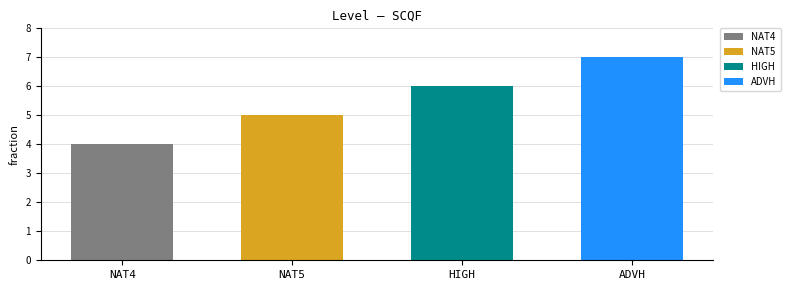

True or false: the data shows 9 at NAT5.

False